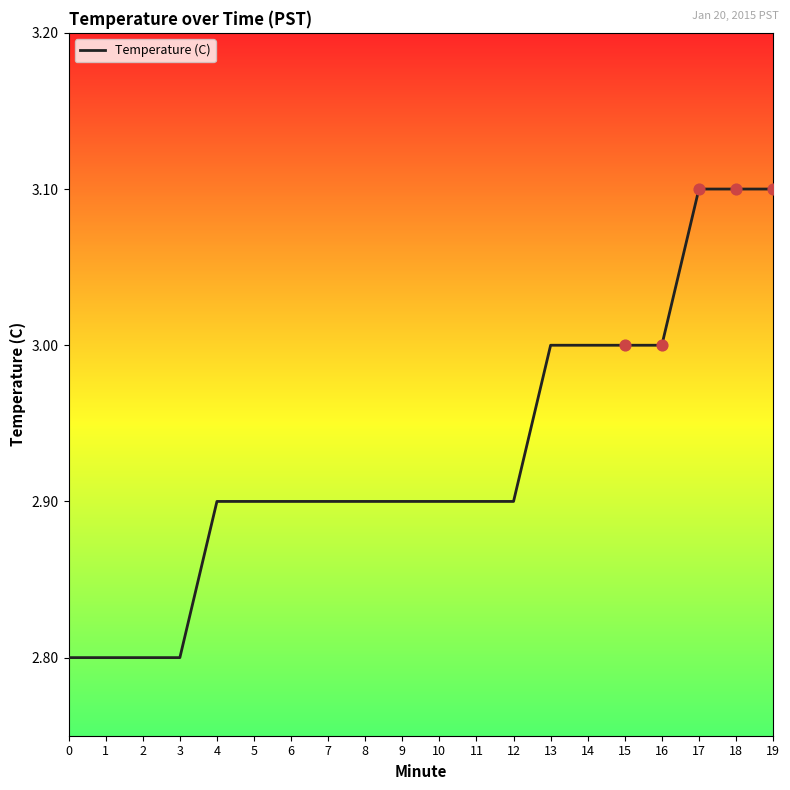

Approximately how many times larger is the value at 3 compared to 17?

0.9